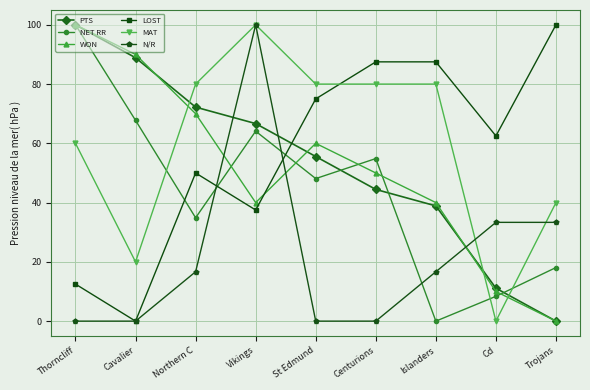

How many values in the N/R series exceed 16?

5